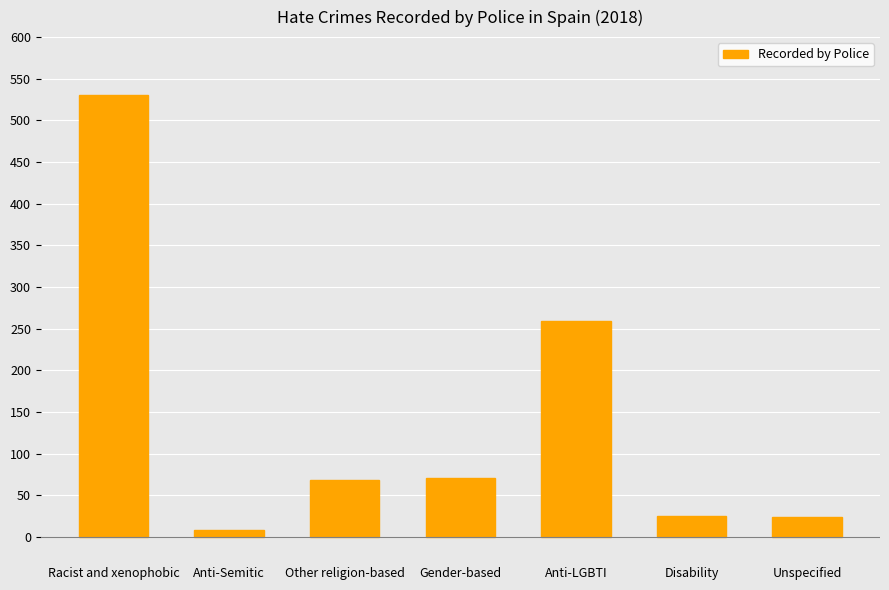

What is the label of the 1st bar from the right?

Unspecified